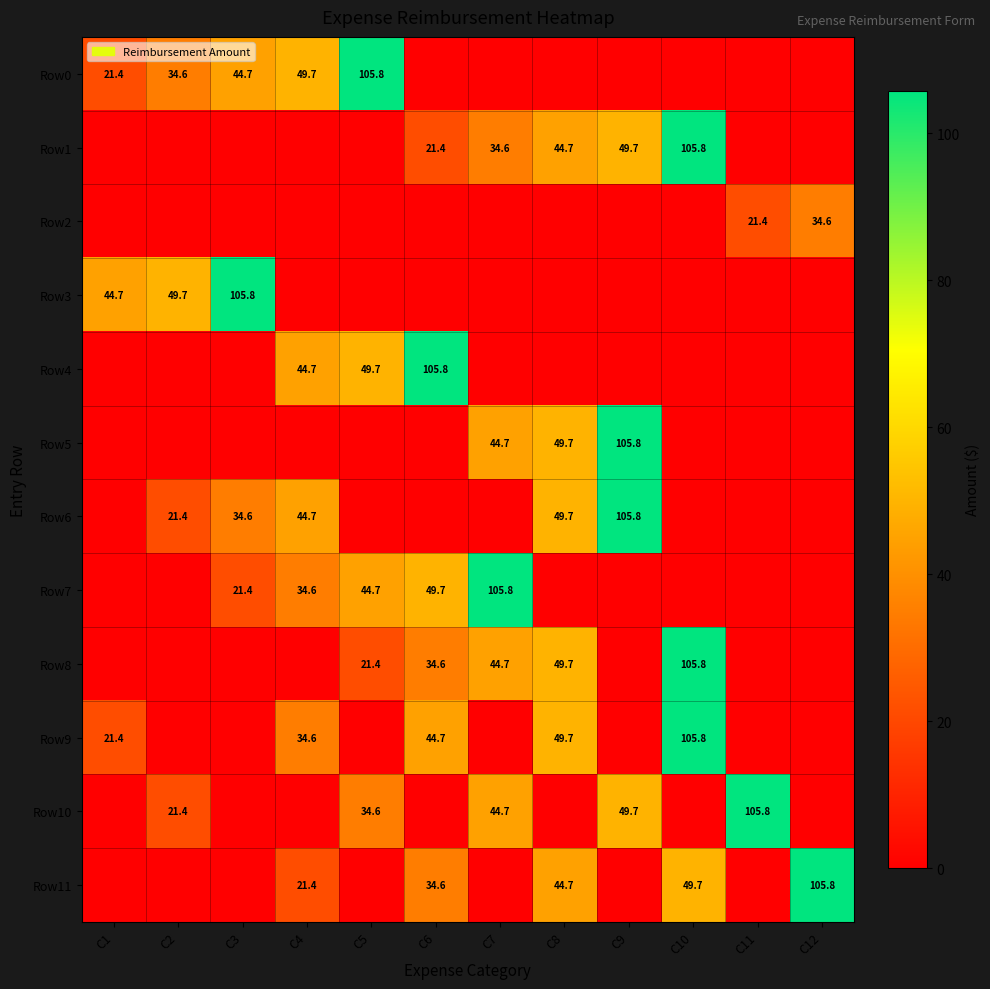

Is it true that Row3 equals 184.1 at C3?

False